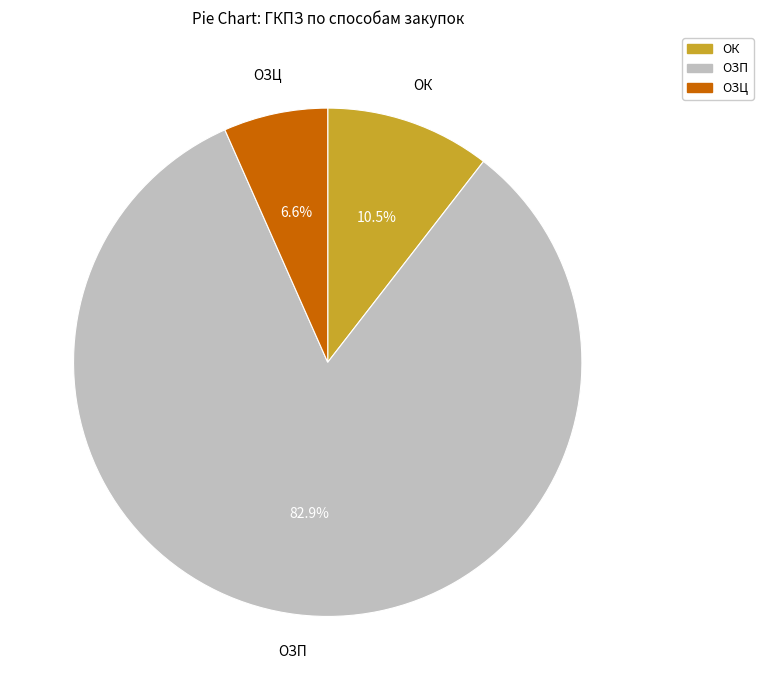

Does ОЗП represent more than half of the total?

Yes